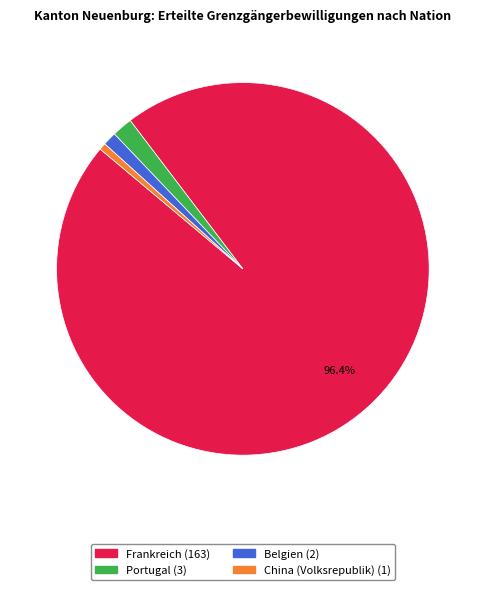

Rank the categories by value from lowest to highest.

China (Volksrepublik), Belgien, Portugal, Frankreich